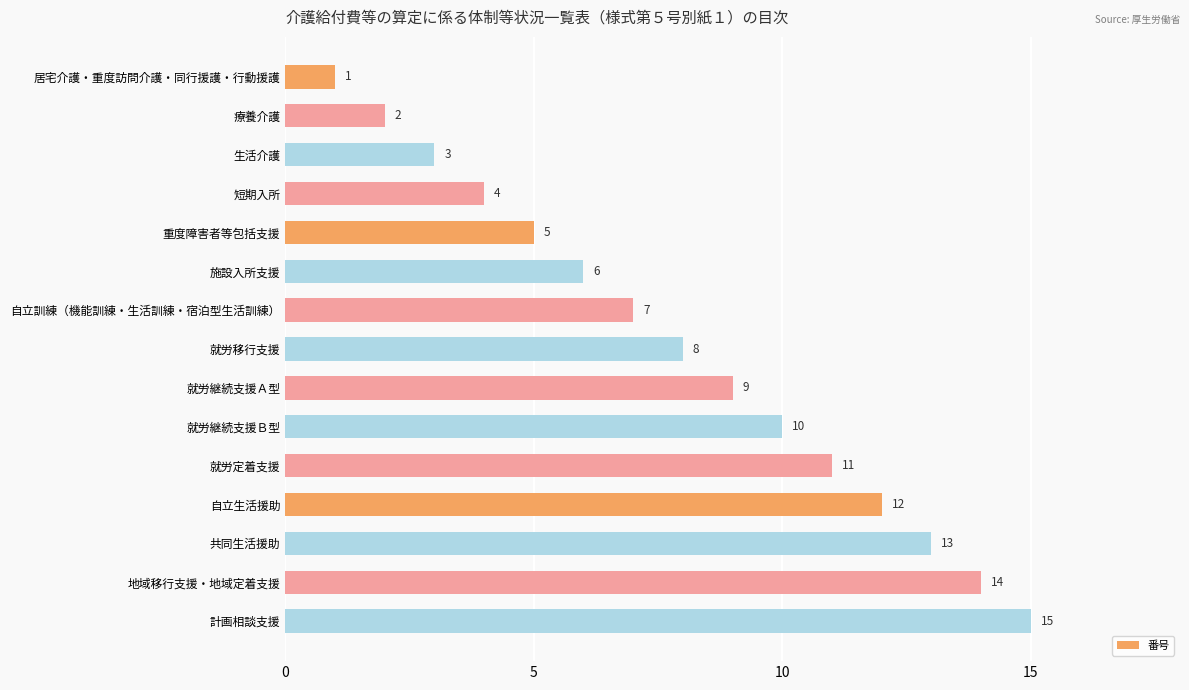

The value at 就労継続支援Ａ型 is 9. True or false?

True